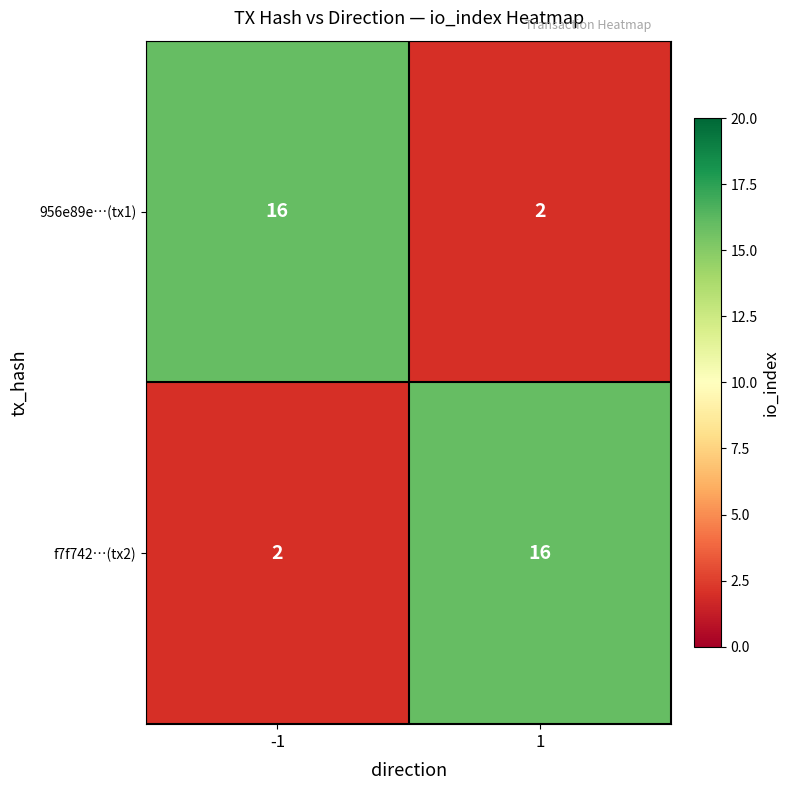

The value of 956e89e…(tx1) at -1 is 16. True or false?

True